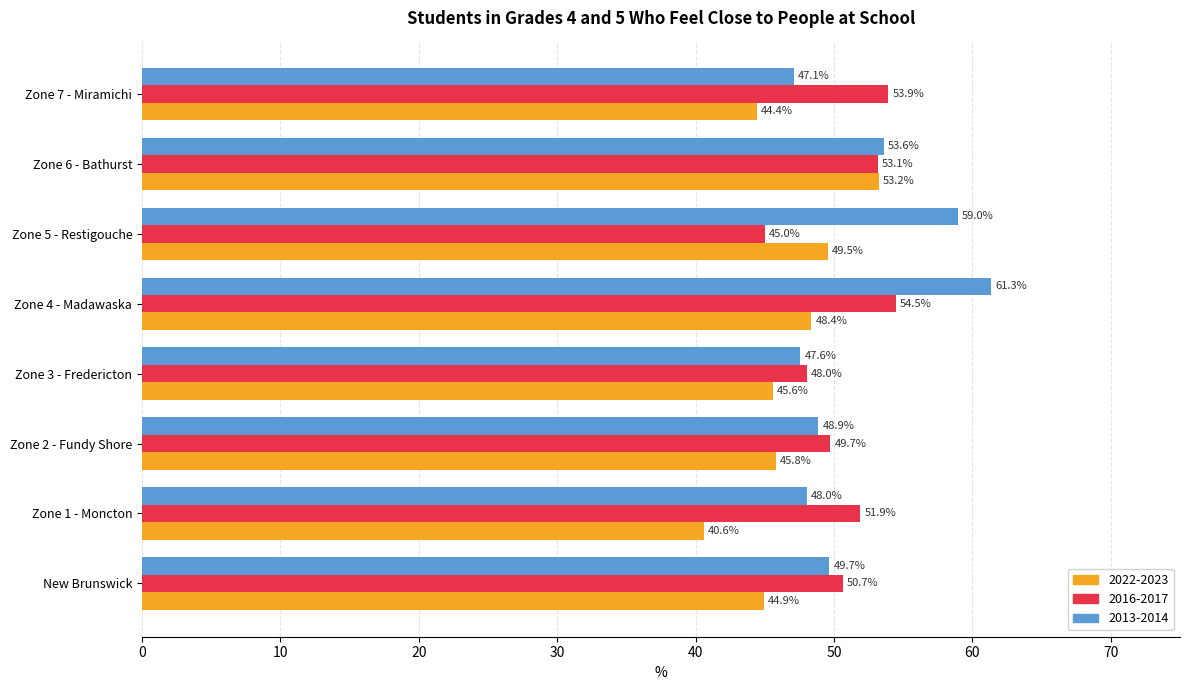

Which category has the lowest value across all series?

Zone 1 - Moncton